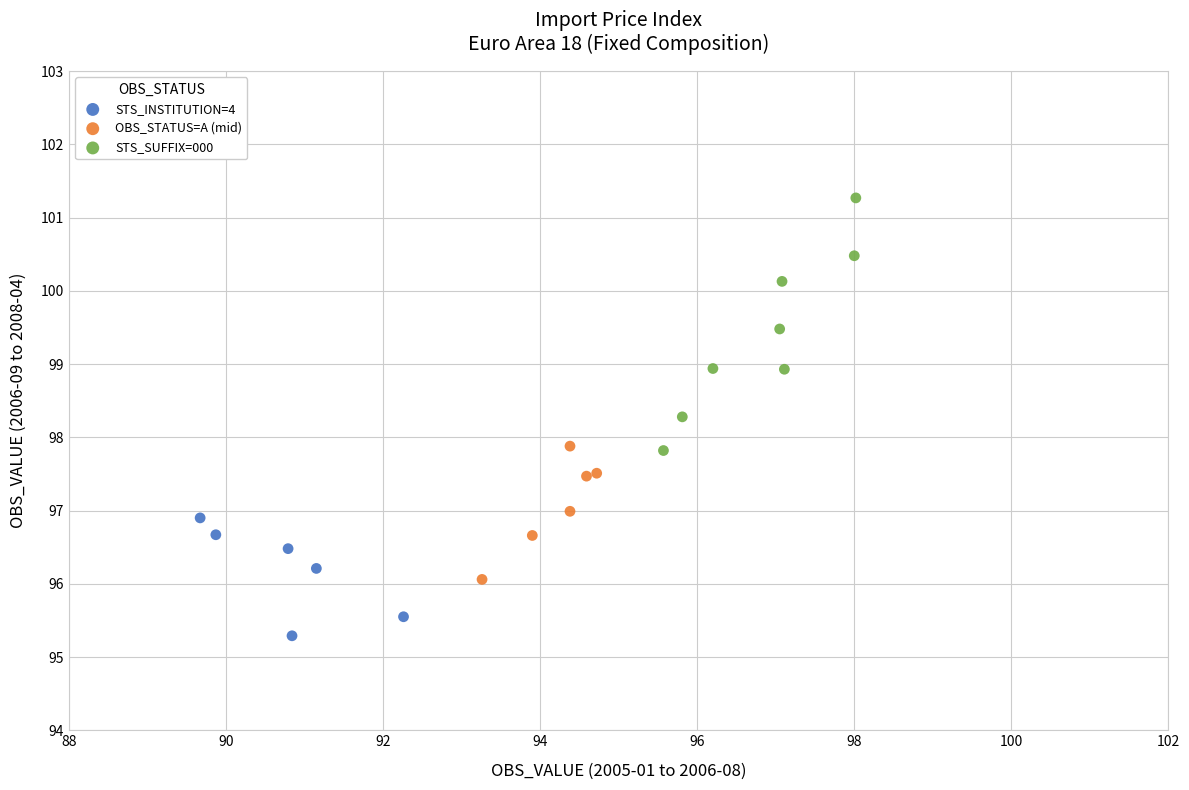

What are all the series names shown in the legend?

STS_INSTITUTION=4, OBS_STATUS=A (mid), STS_SUFFIX=000